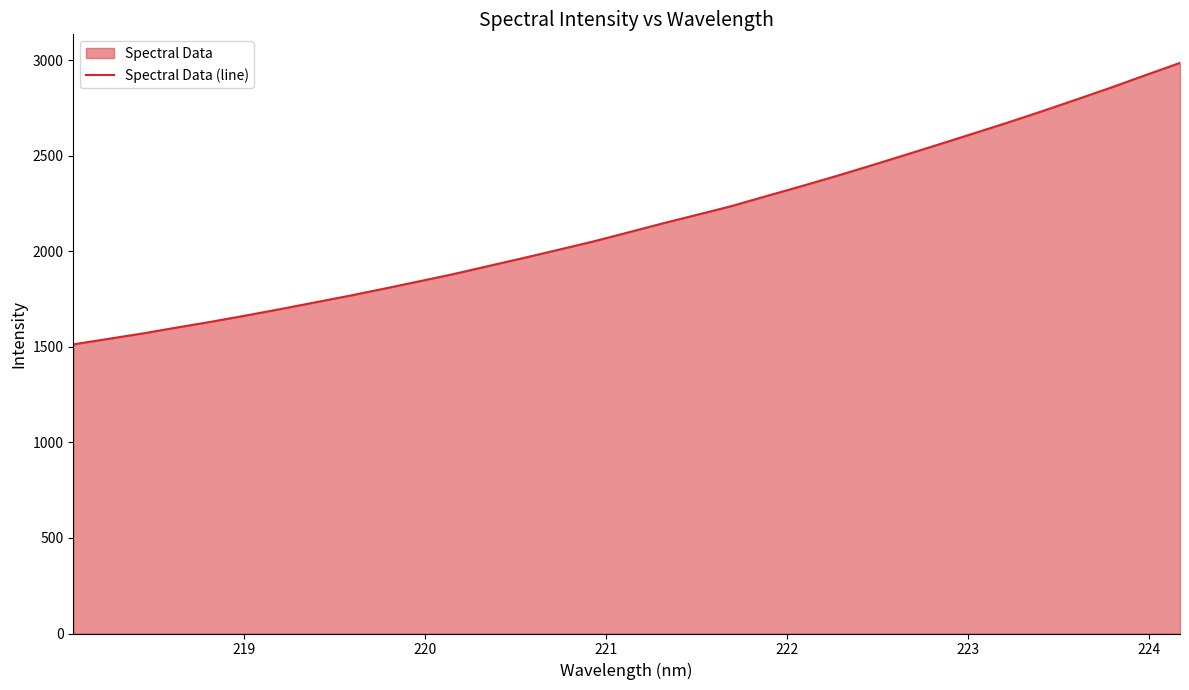

What is the smallest value displayed?

1513.5